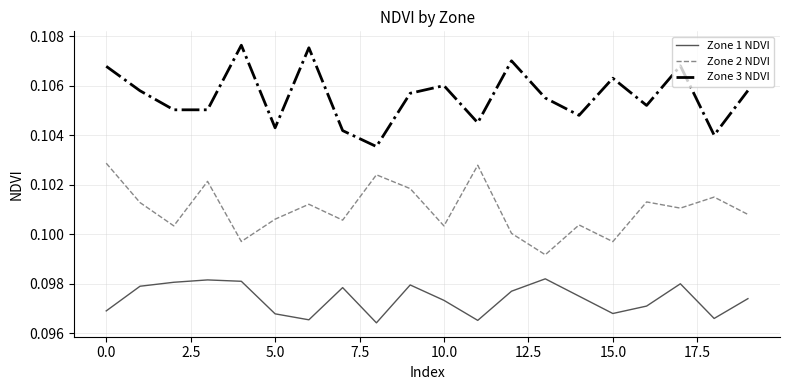

Which series has the largest range (max minus min)?

Zone 3 NDVI